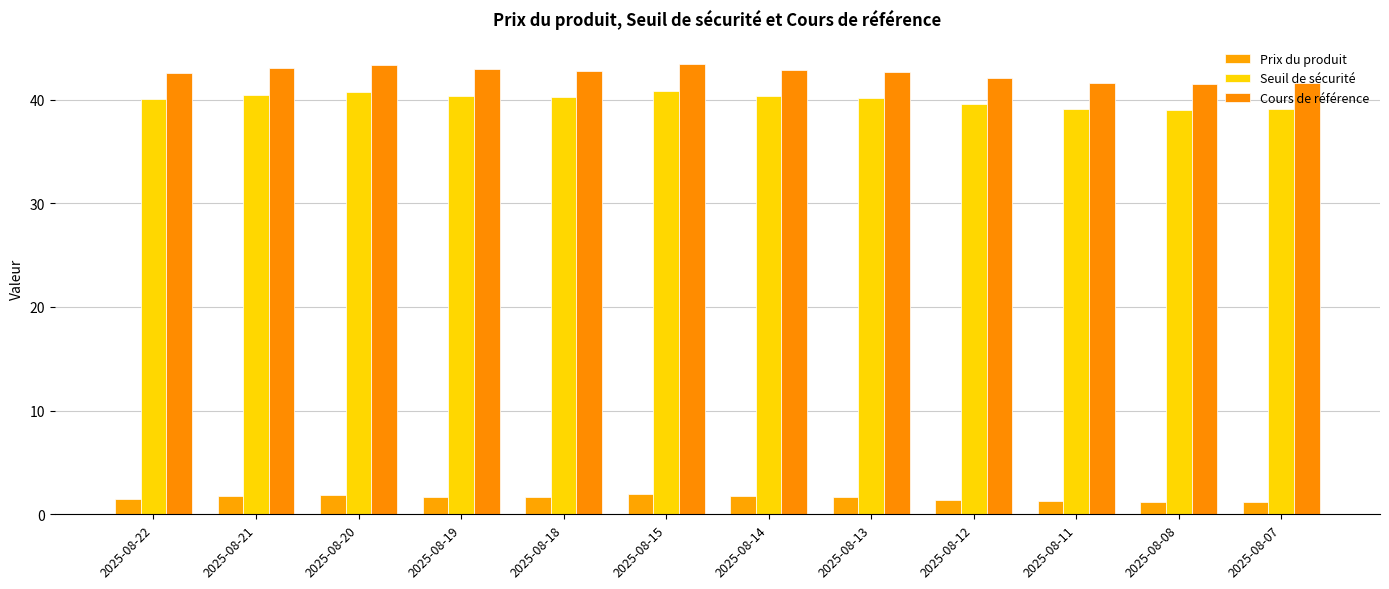

Are the bars grouped side by side (vs. stacked)?

Yes